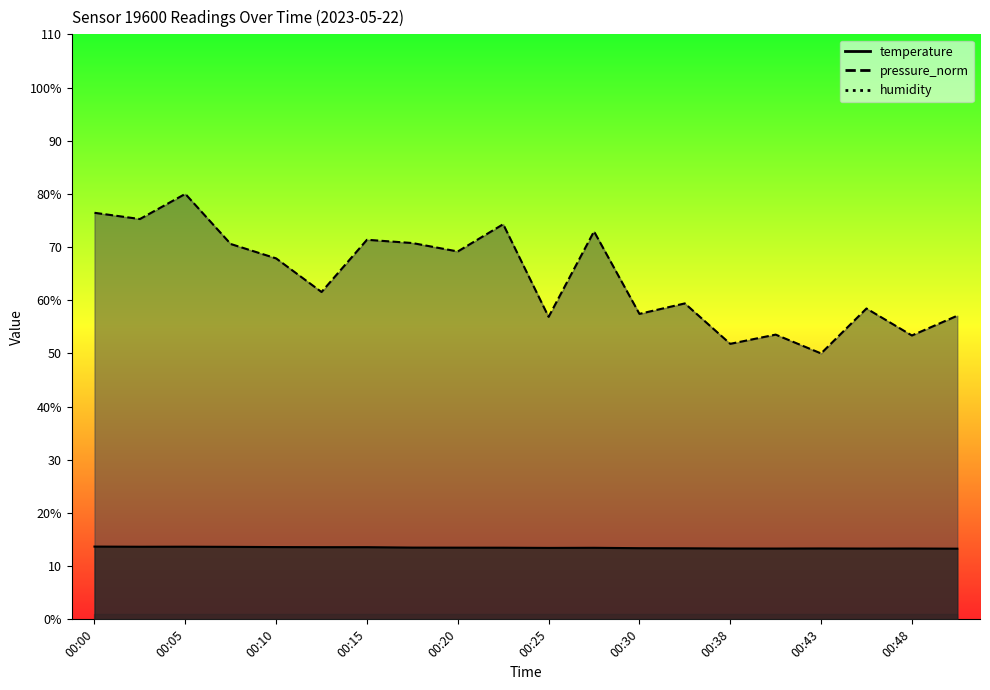

Where is the first local minimum for temperature?

00:02